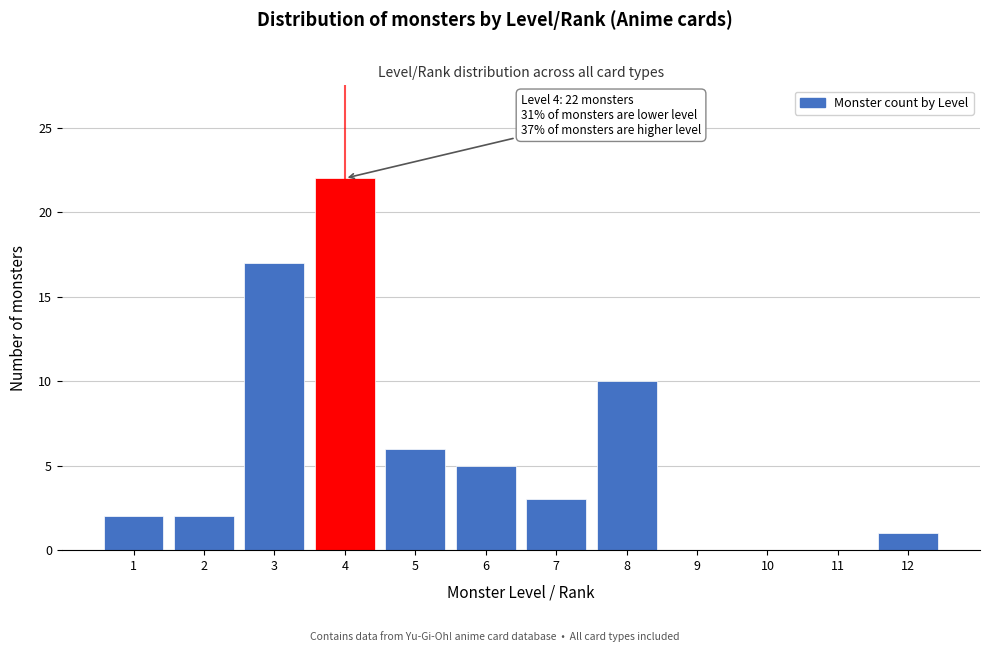

Reading left to right, extract all data points from this chart.

1=2	2=2	3=17	4=22	5=6	6=5	7=3	8=10	9=0	10=0	11=0	12=1